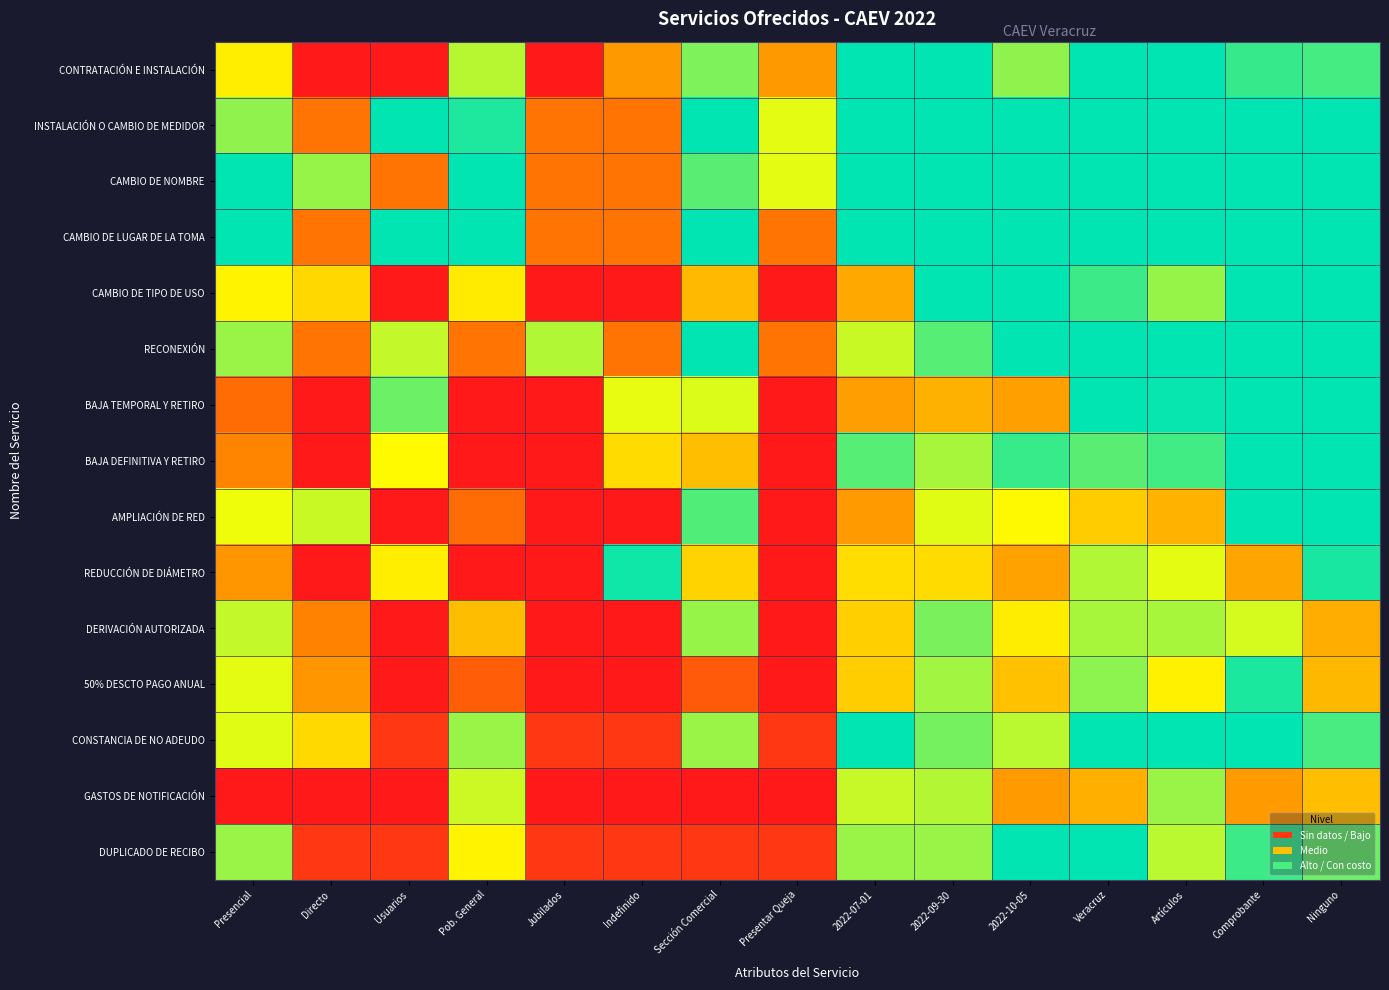

What is the difference between the highest and lowest values at Directo?

0.8